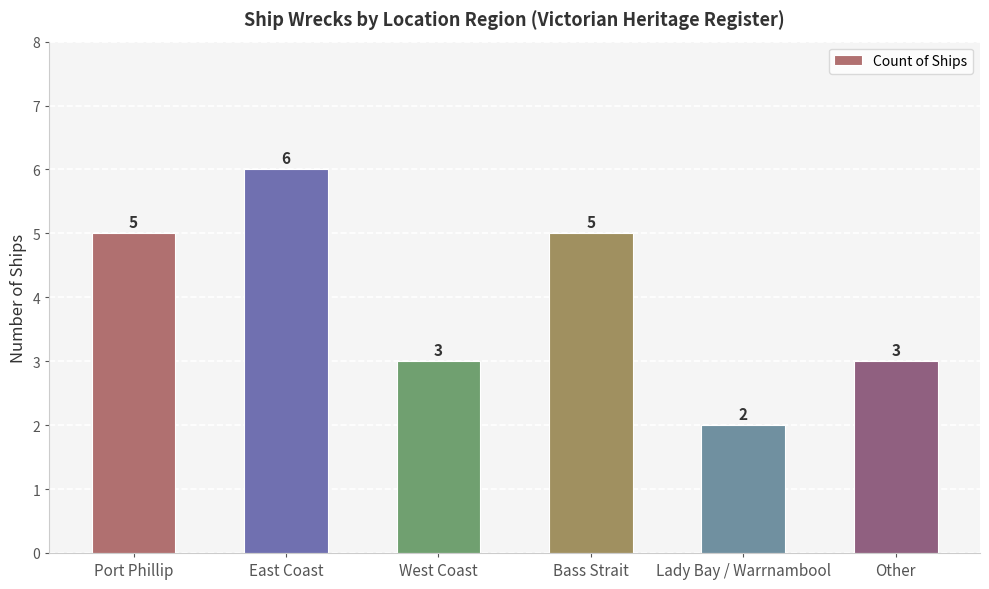

What is the minimum value shown in the chart?

2